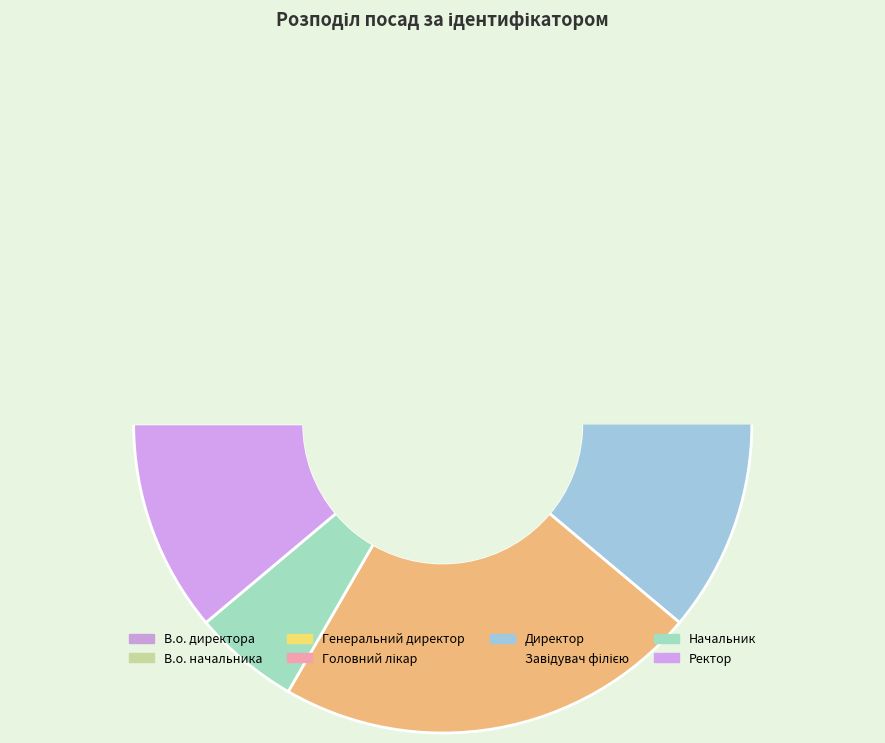

To the nearest percent, what is the difference between the Завідувач філією and В.о. начальника slice percentages?

8%